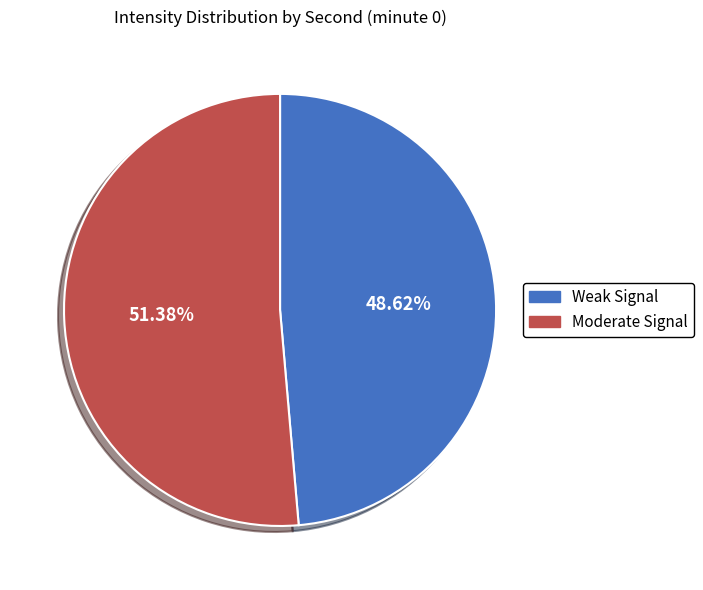

Is there any slice that represents more than half of the pie?

Yes